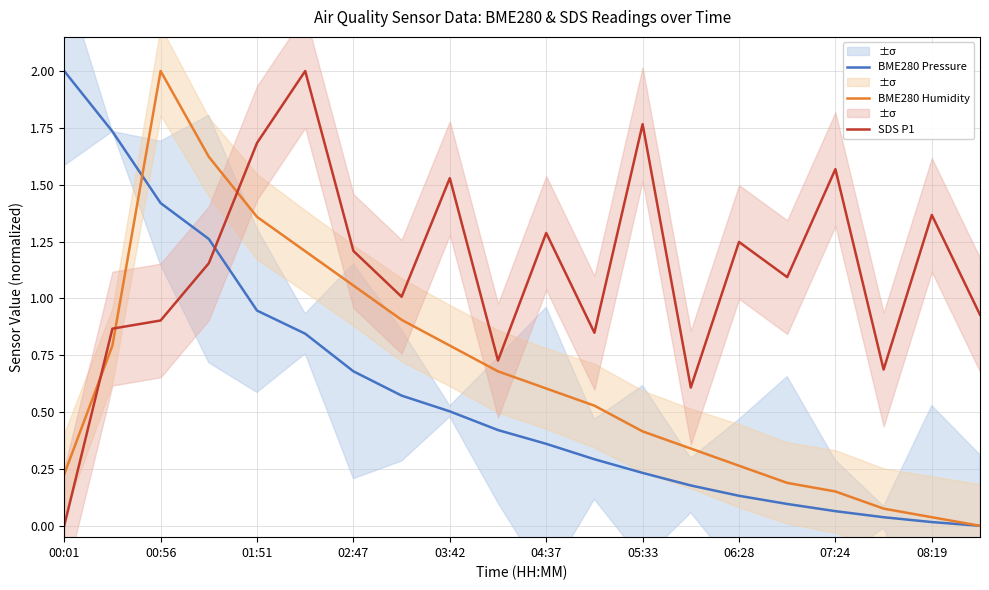

The value of BME280 Humidity at 06:28 is 0.1. True or false?

False